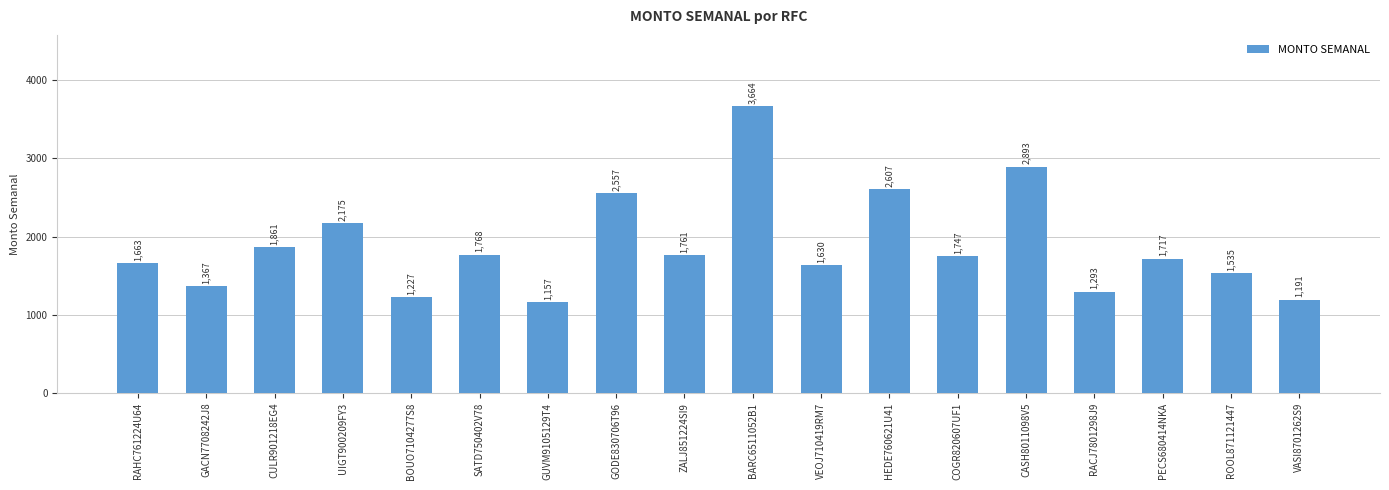

Which label corresponds to the largest value in the chart?

BARC6511052B1